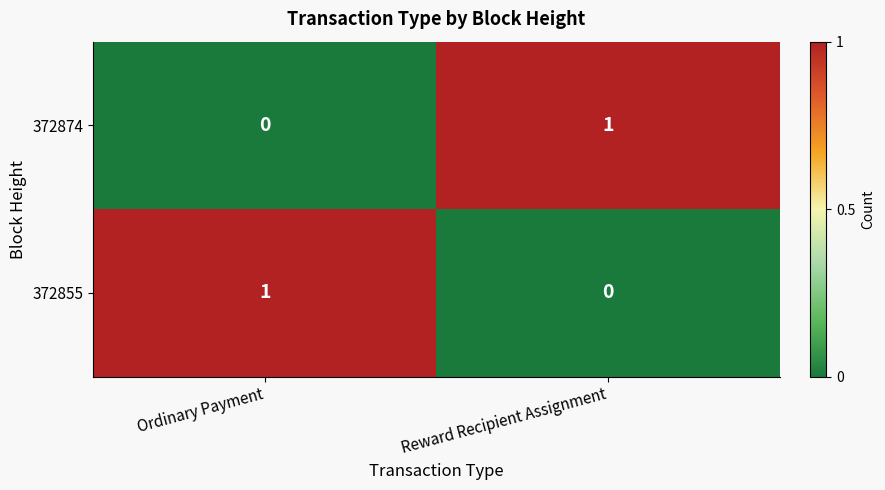

Where is 372874 nearest to the value 0?

Ordinary Payment